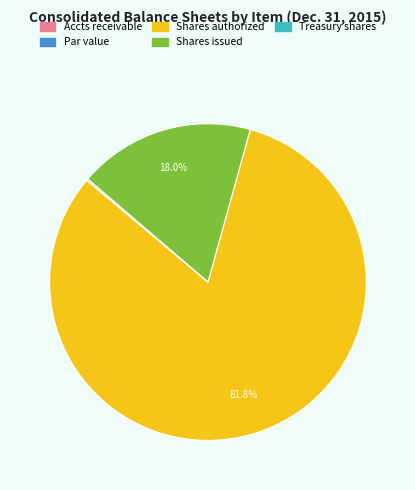

Does any single category account for the majority?

Yes